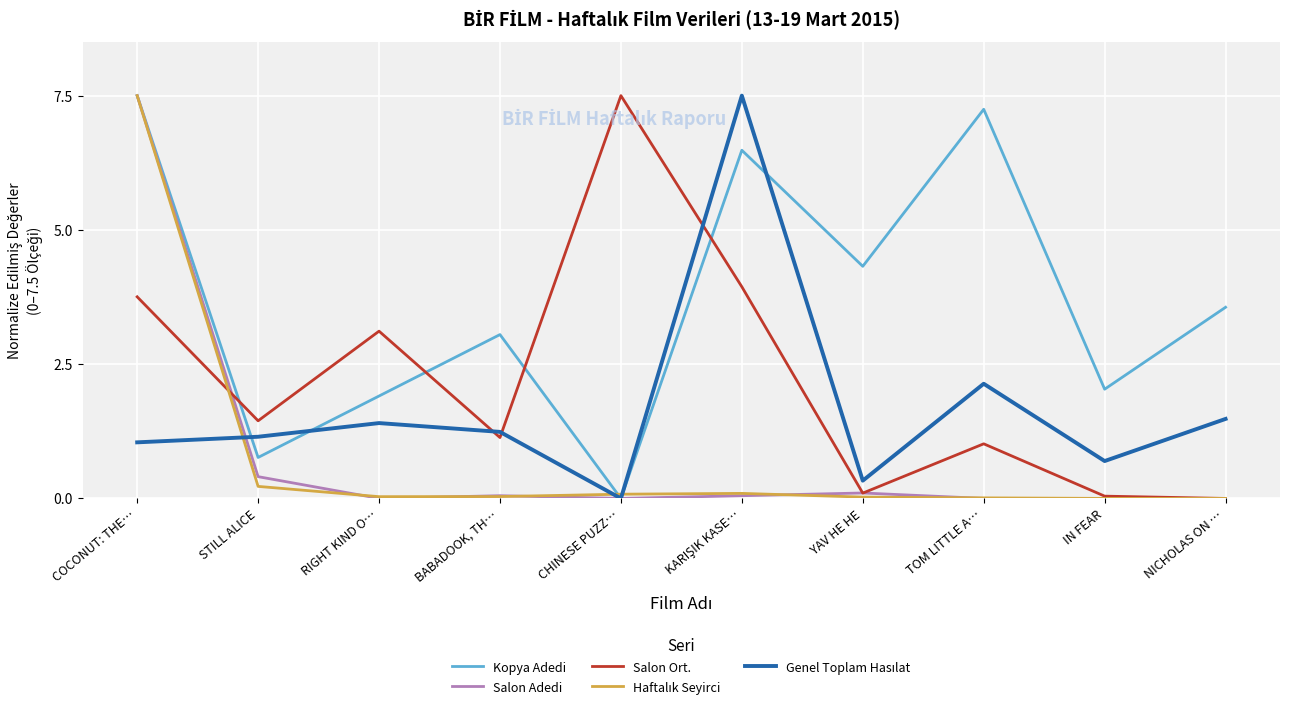

Does the chart have visible grid lines?

Yes